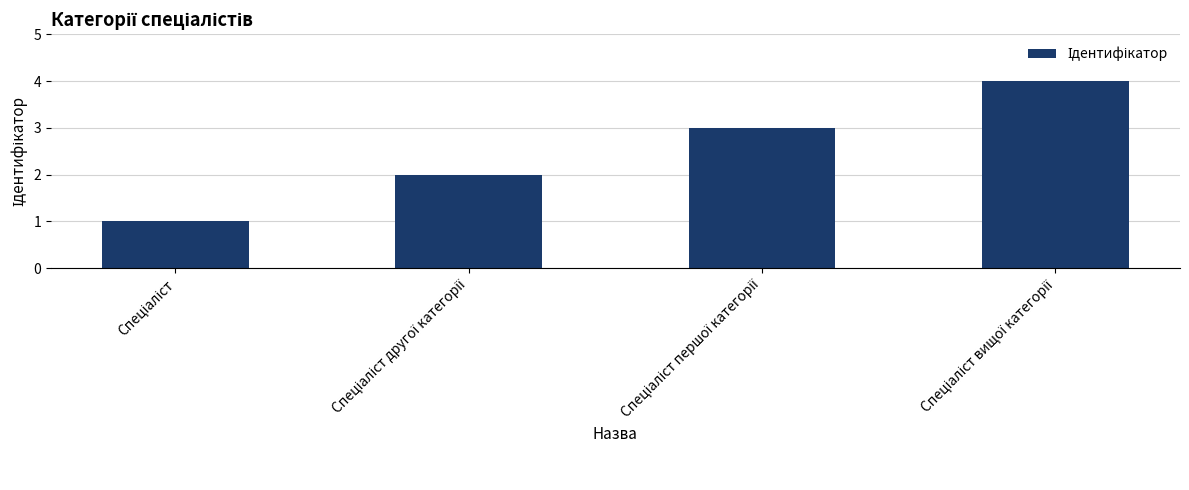

What is the greatest value displayed?

4